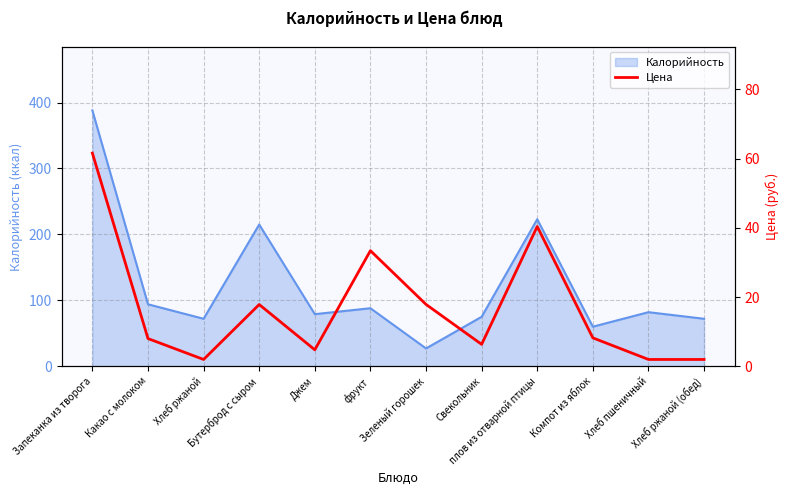

What is the lowest value of the Калорийность series?

27